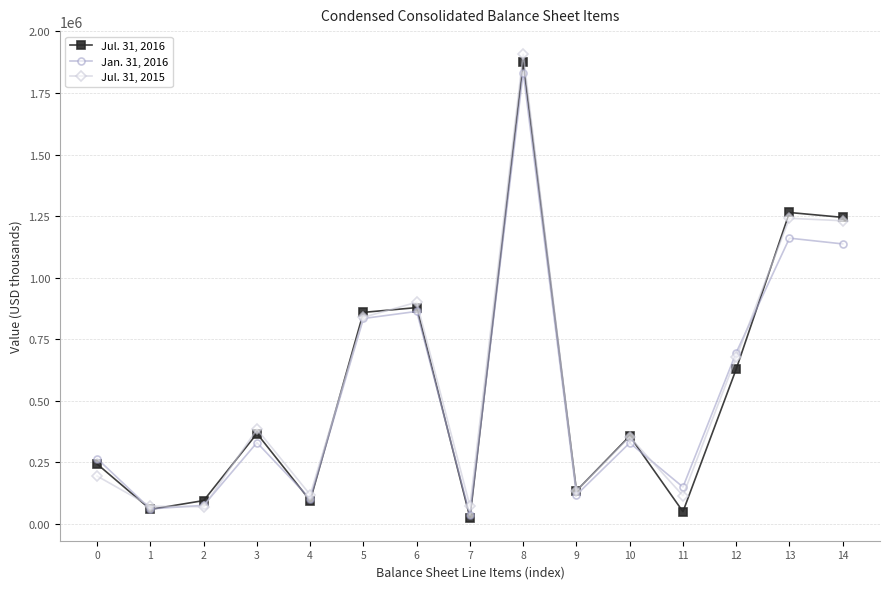

What is the total value across all series at 13?

3666714